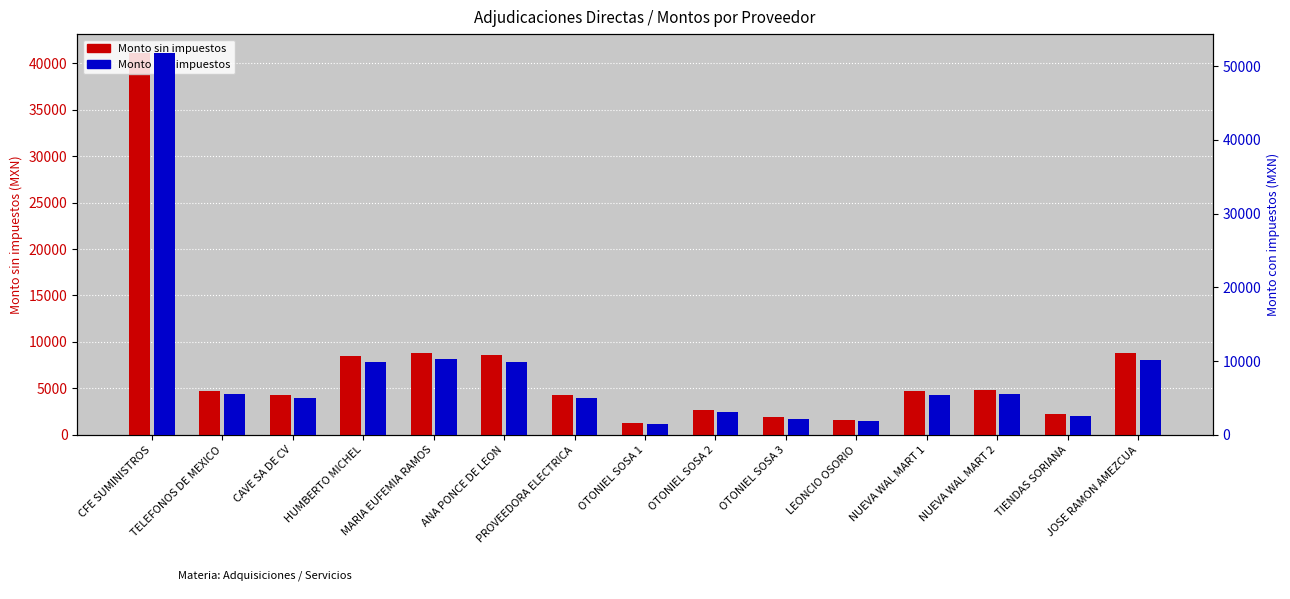

At which label does Monto con impuestos reach its peak?

CFE SUMINISTROS